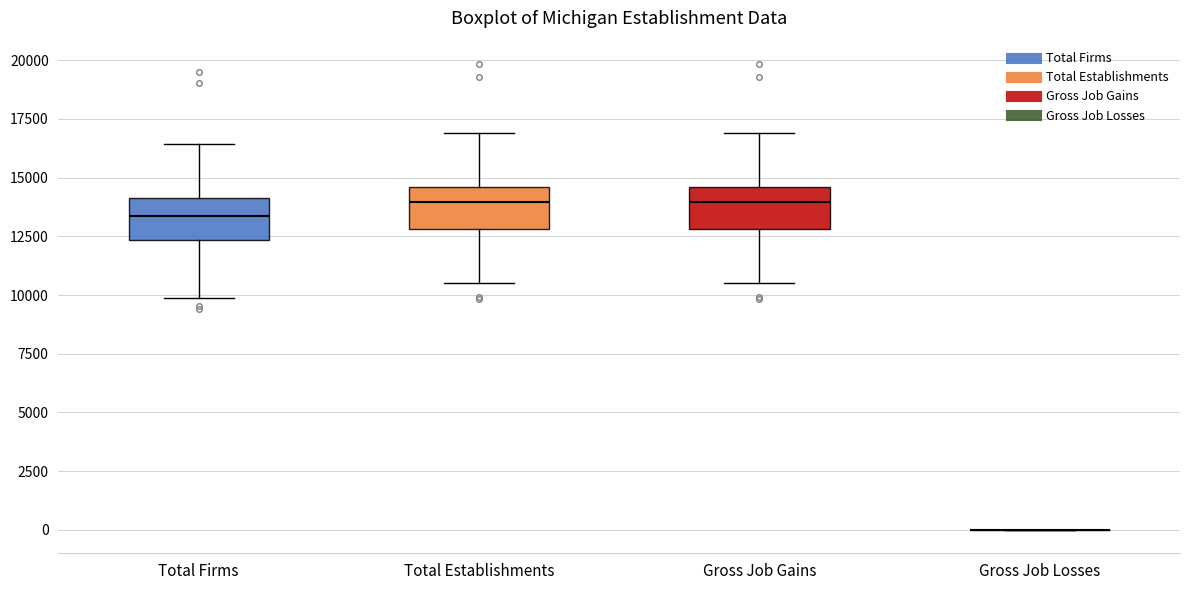

Where is the upper edge of the box for Total Firms on the y-axis? The values are not printed on the chart, so give them approximately, as read against the axis.

14000